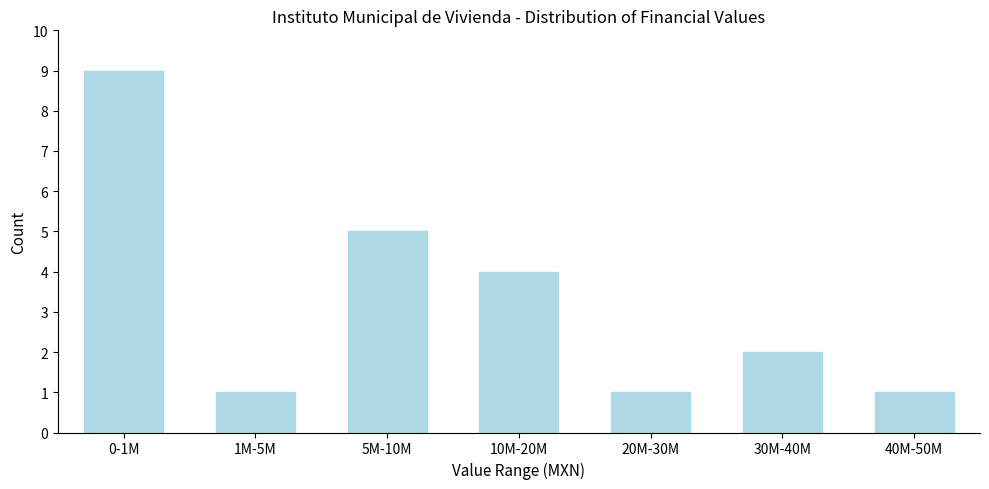

Reading left to right, what are all the values shown in this chart?

0-1M=9	1M-5M=1	5M-10M=5	10M-20M=4	20M-30M=1	30M-40M=2	40M-50M=1